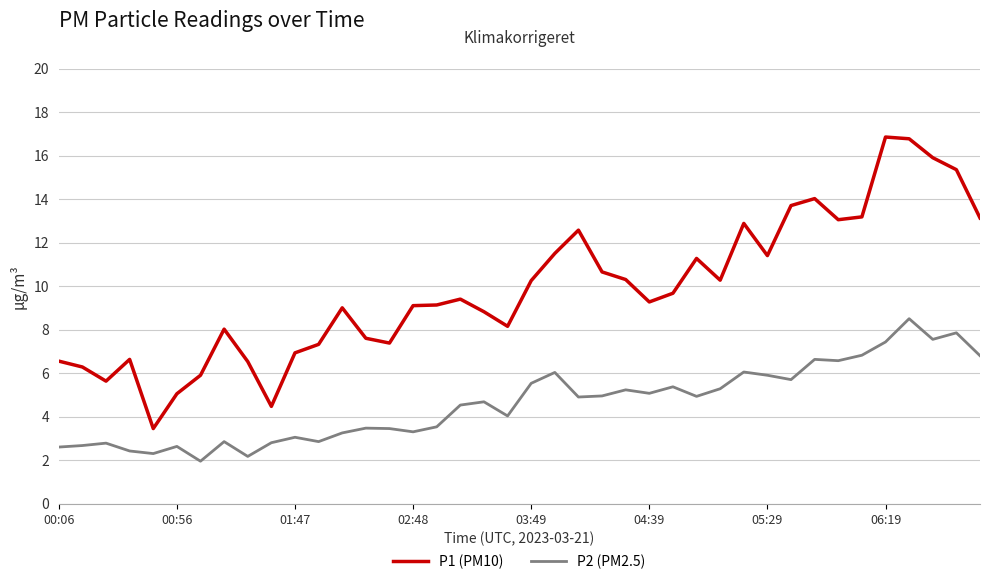

At how many categories does at least one series exceed 10?

18